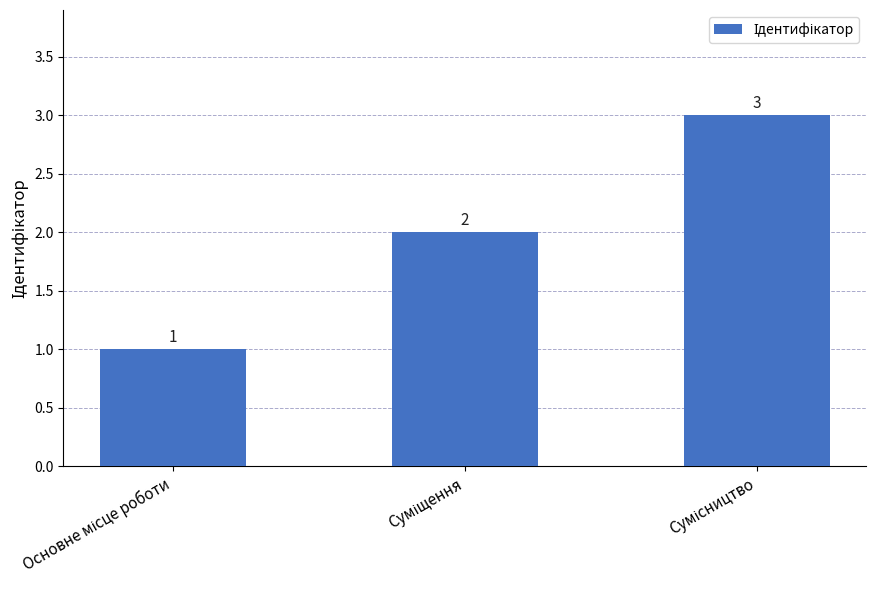

What is the greatest value displayed?

3